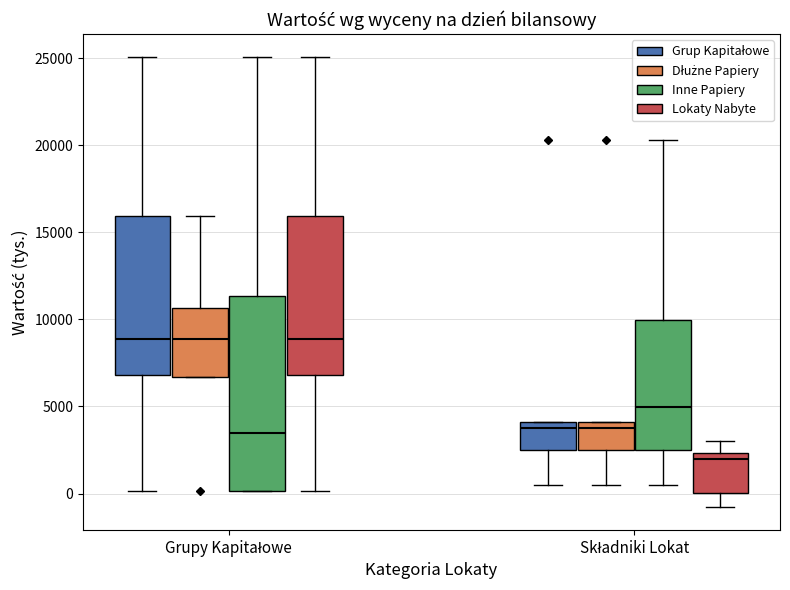

Where is the upper edge of the box for Składniki Lokat (Inne Papiery) on the y-axis? The values are not printed on the chart, so give them approximately, as read against the axis.

10000